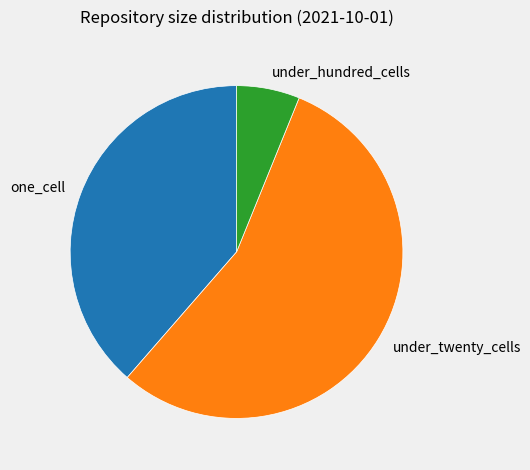

How many slices are in this pie chart?

3